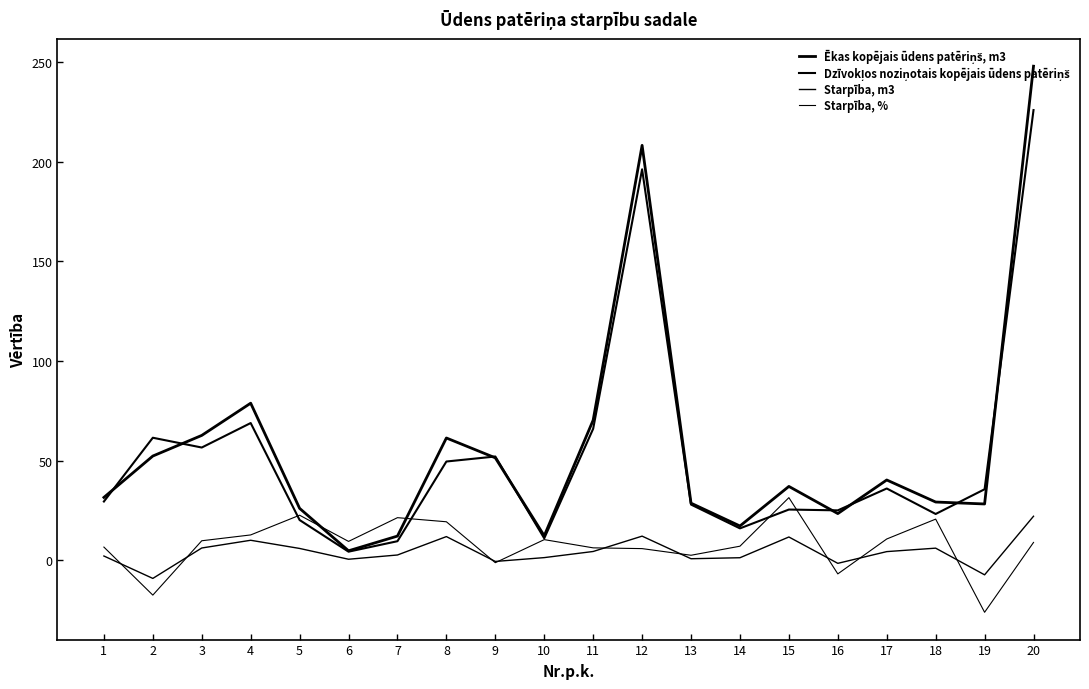

What is the total value across all series at 10?

34.7